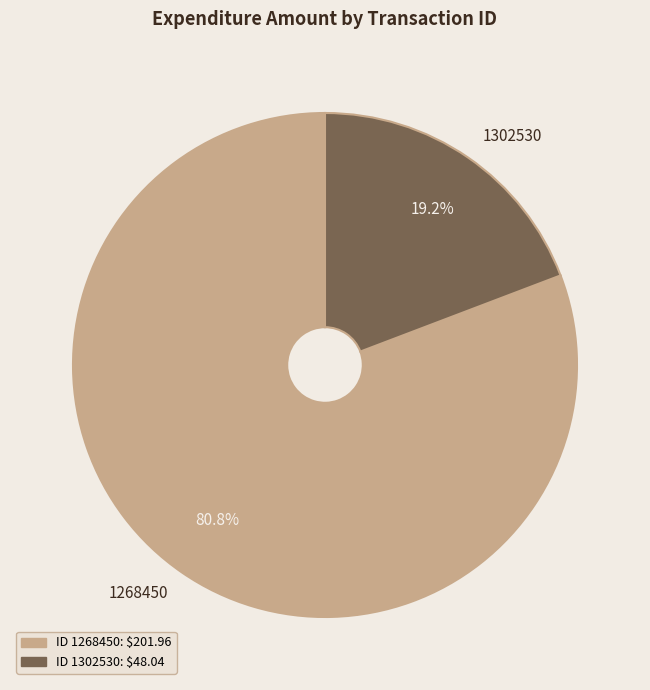

Is it true that 1268450 is 81% of the pie?

True